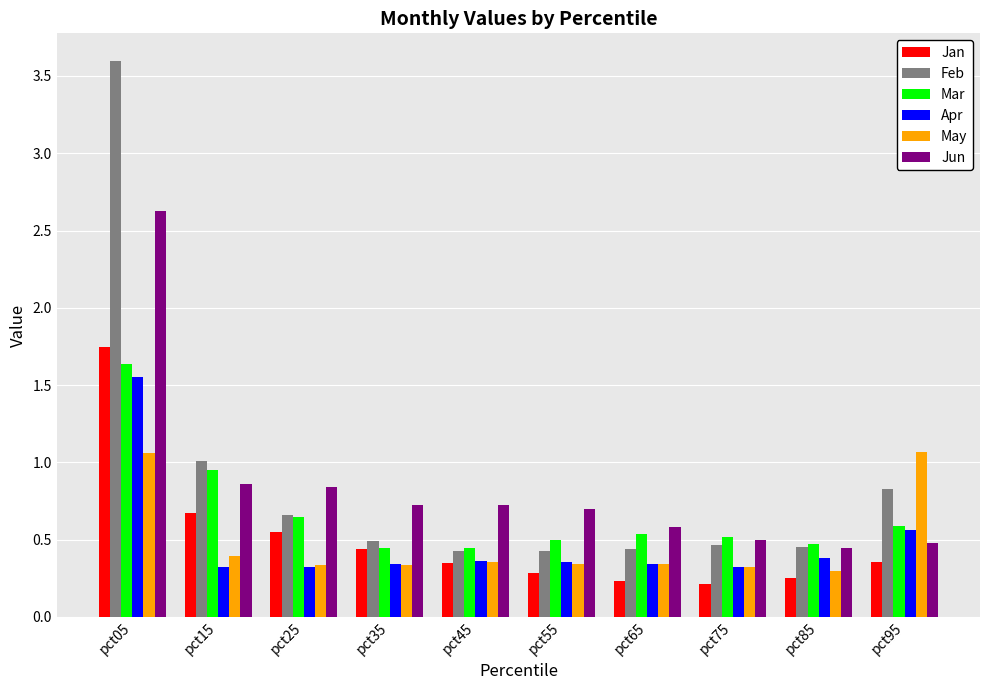

What is the difference between the maximum and minimum values in the Jan series?

1.5